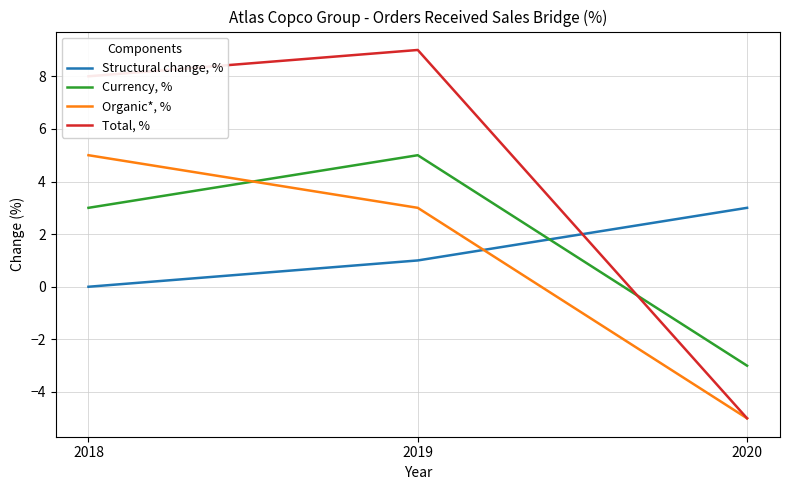

What is the difference between the Currency, % values at 2019 and 2020?

8